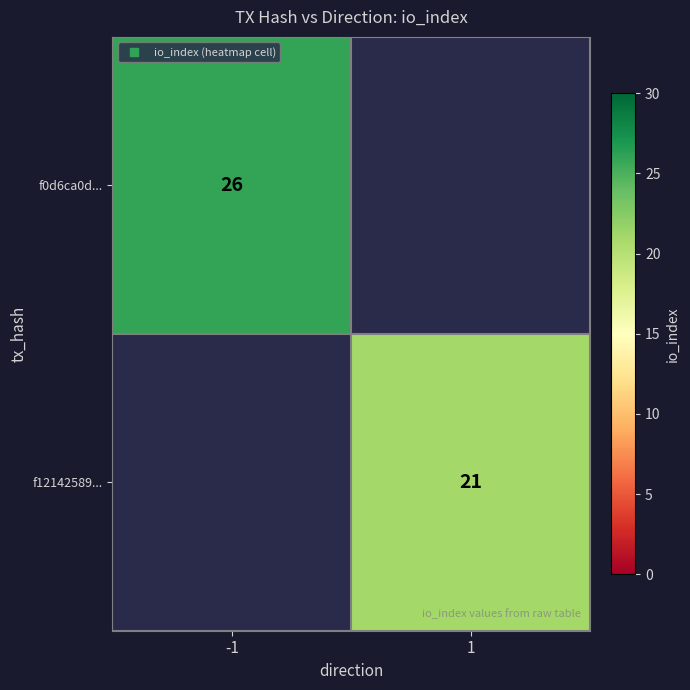

Where is f0d6ca0d... nearest to the value 26?

-1